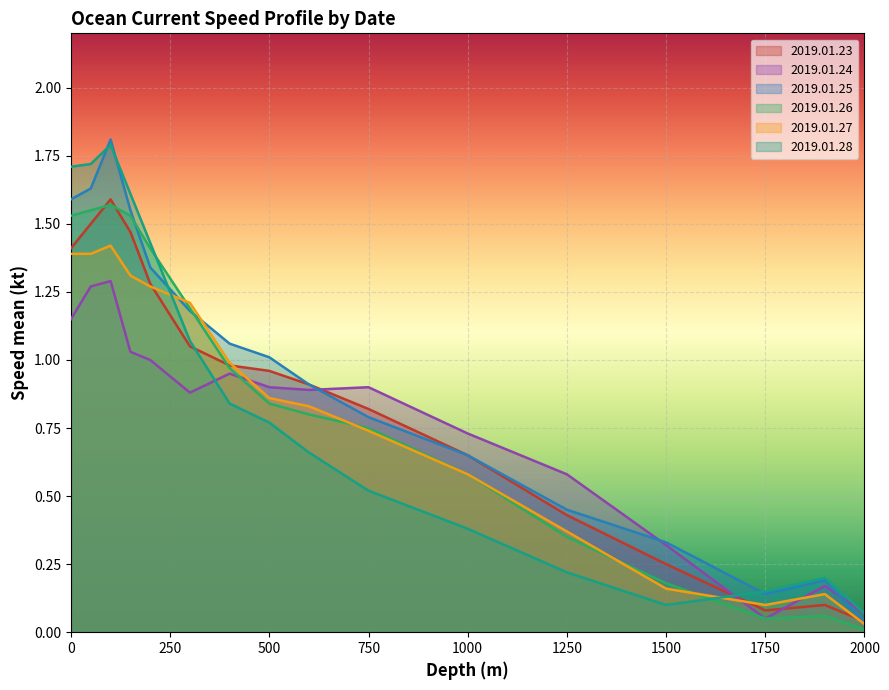

At which label is 2019.01.25 closest to 0?

2000